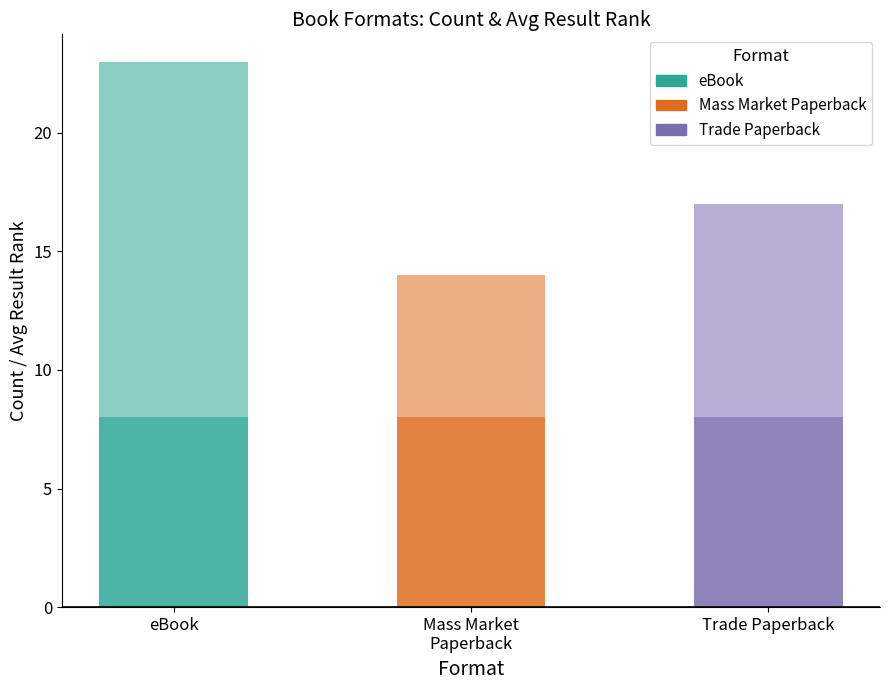

How many data points does each series have?

3